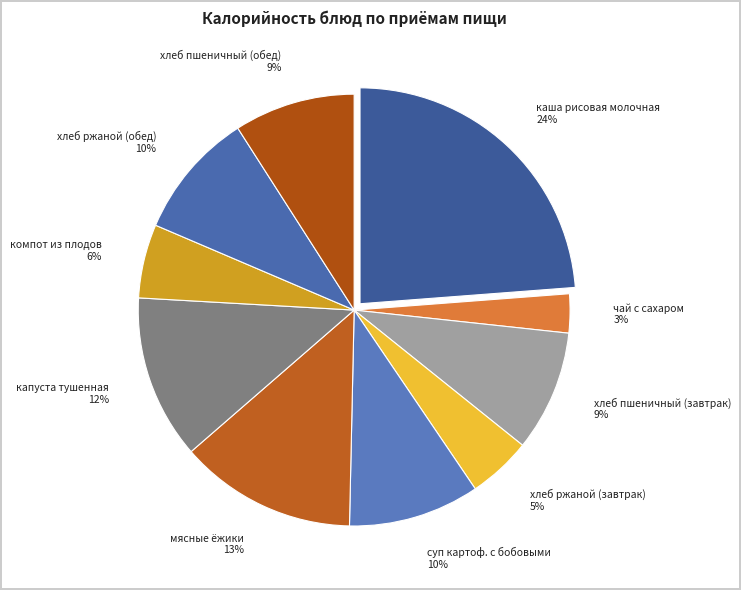

What percentage is the капуста тушенная slice, to the nearest percent?

12%